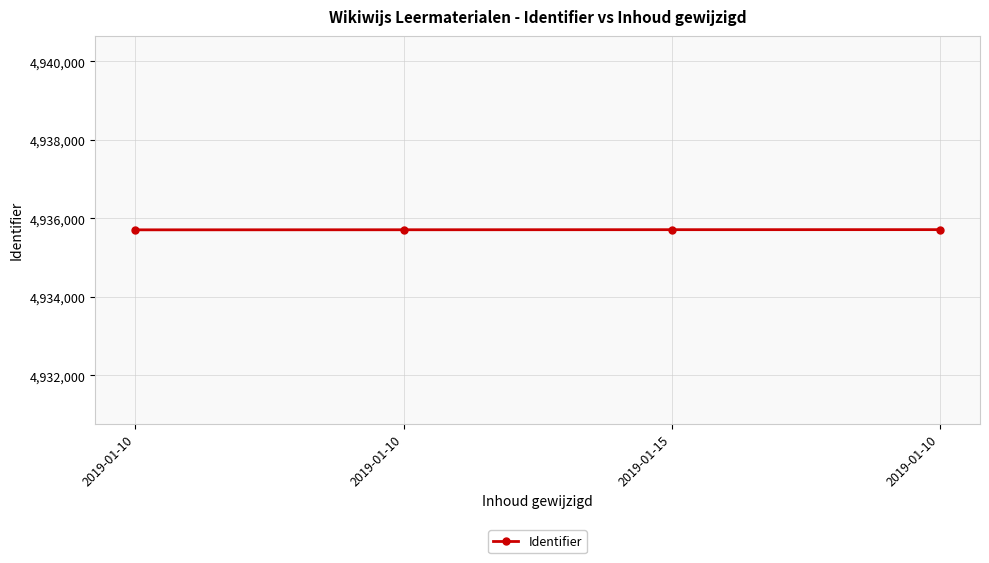

True or false: there are more than 2 points higher than both neighbors.

False